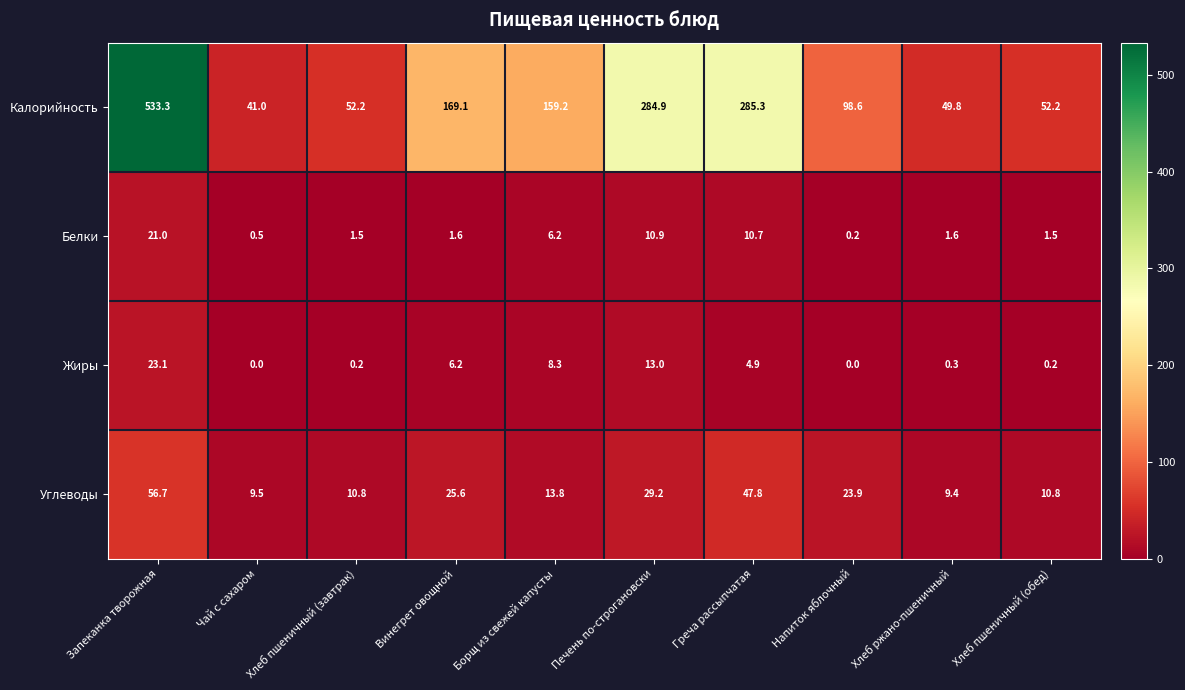

Is it true that Белки equals 1.0 at Хлеб пшеничный (завтрак)?

False